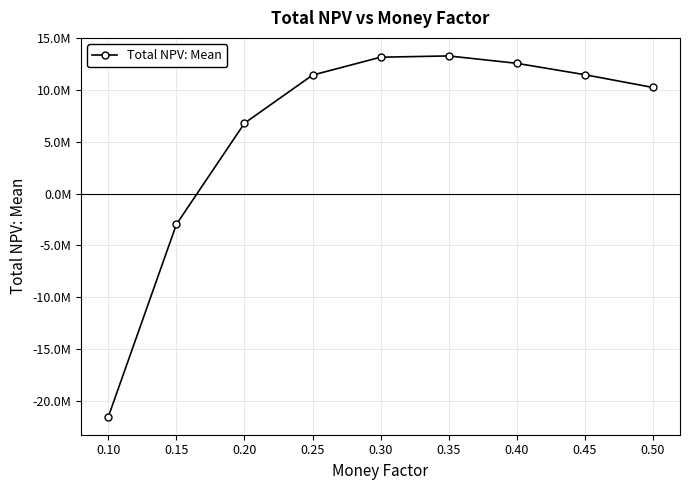

Is this an area chart (filled region under the line)?

No